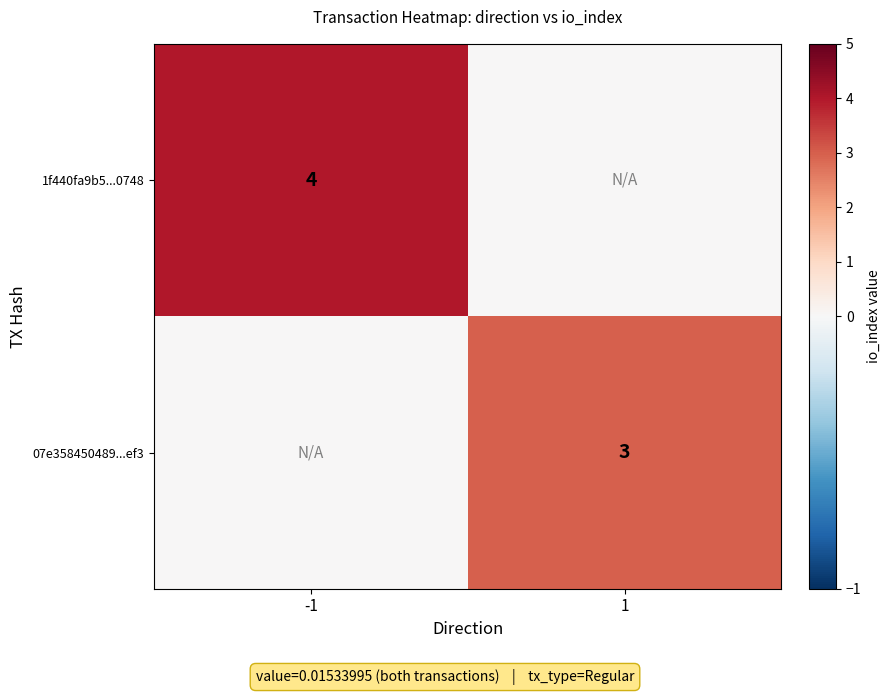

The value of 07e358450489...ef3 at 1 is 1. True or false?

False